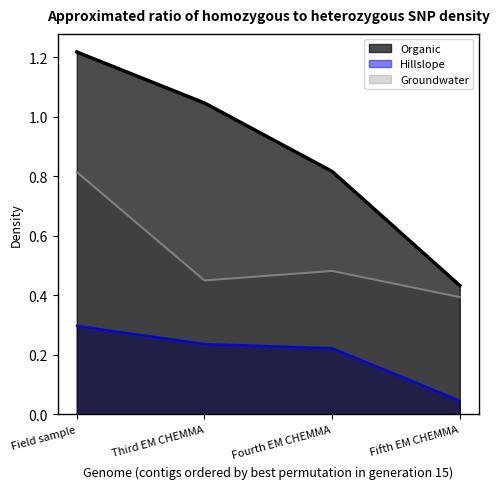

True or false: Hillslope and Organic cross at least once.

False